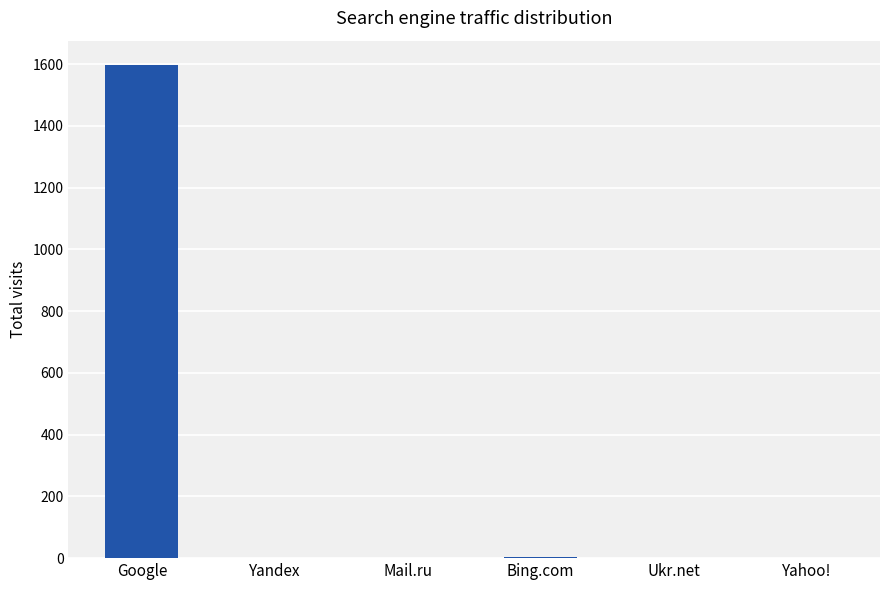

What is the greatest value displayed?

1596